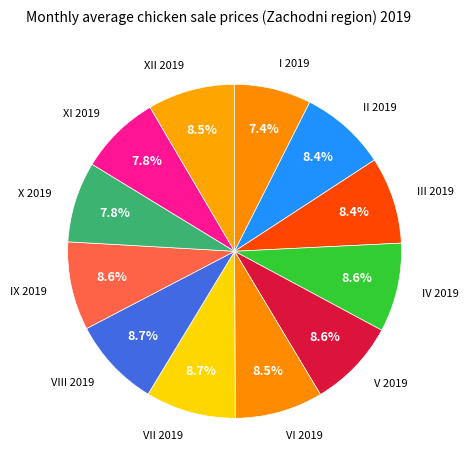

Rank the categories by value from lowest to highest.

I 2019, X 2019, XI 2019, II 2019, III 2019, XII 2019, VI 2019, V 2019, IX 2019, IV 2019, VIII 2019, VII 2019